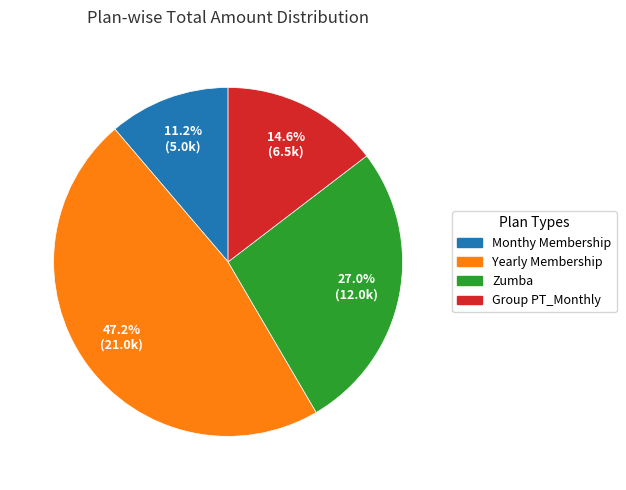

Is there any slice that represents more than half of the pie?

No